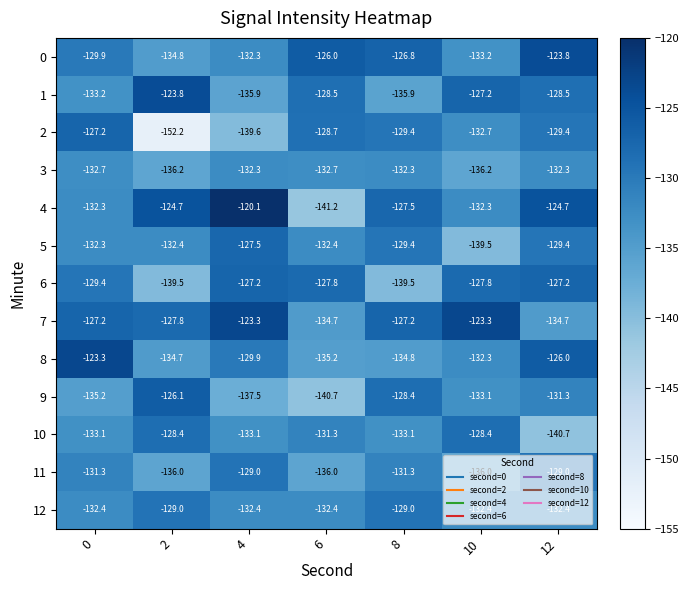

Which series has the largest total across all categories?

7